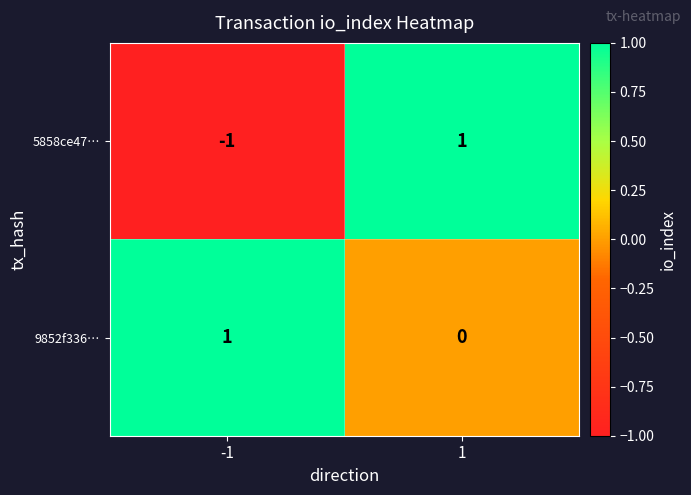

What is the smallest value displayed?

-1